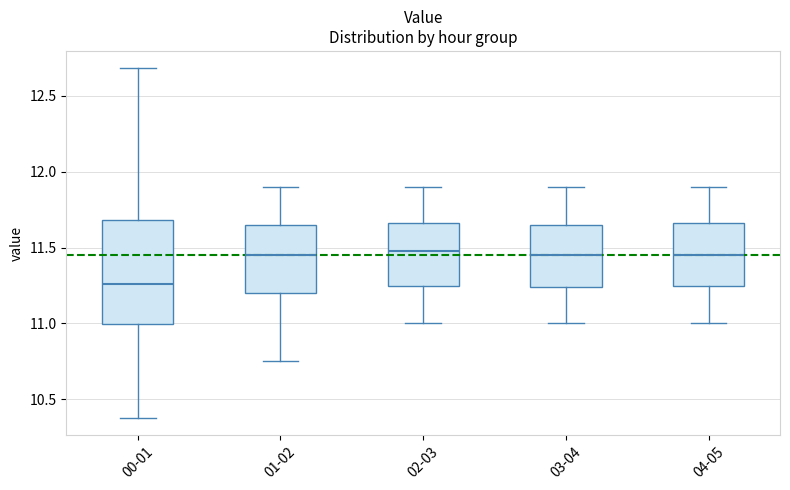

Comparing the boxes themselves (not the whiskers), which one is the tallest?

00-01